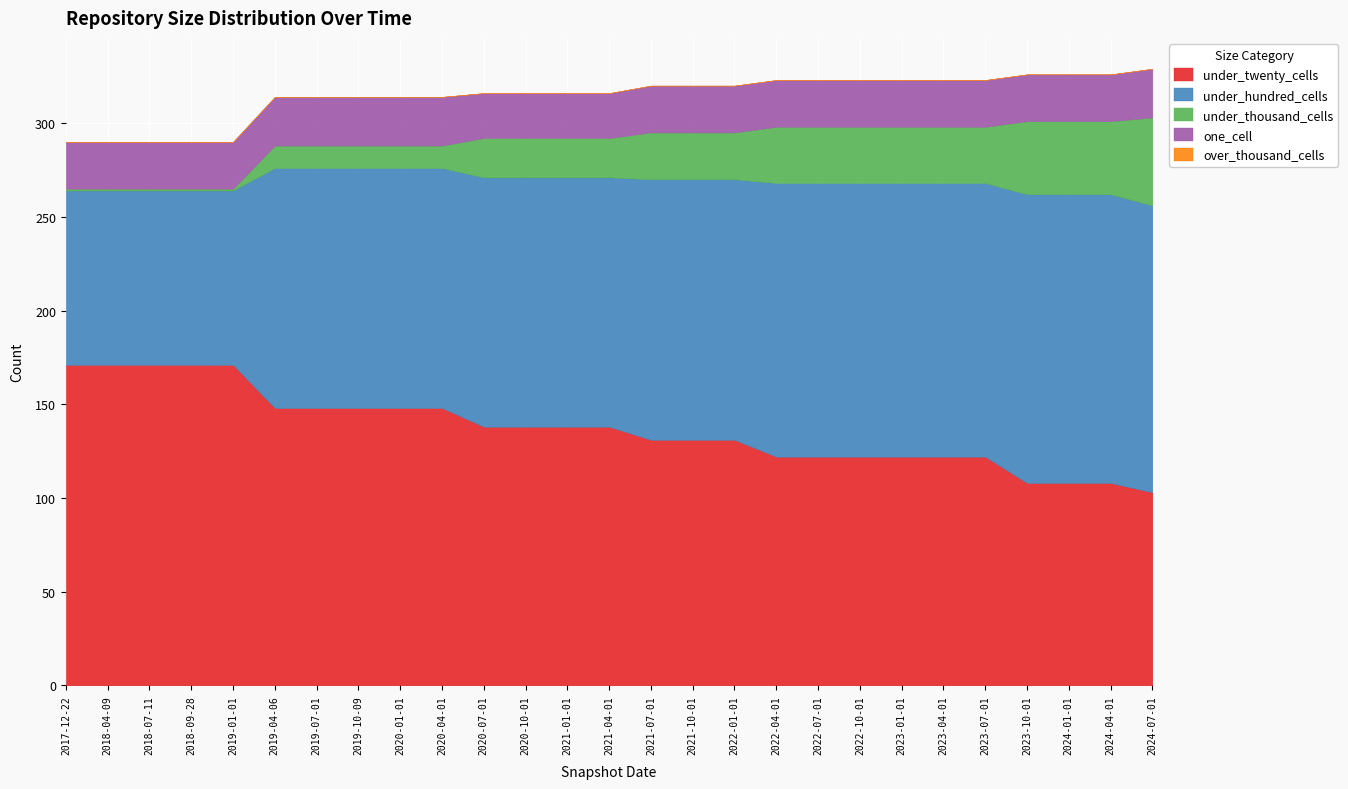

What are all the series names shown in the legend?

under_twenty_cells, under_hundred_cells, under_thousand_cells, one_cell, over_thousand_cells